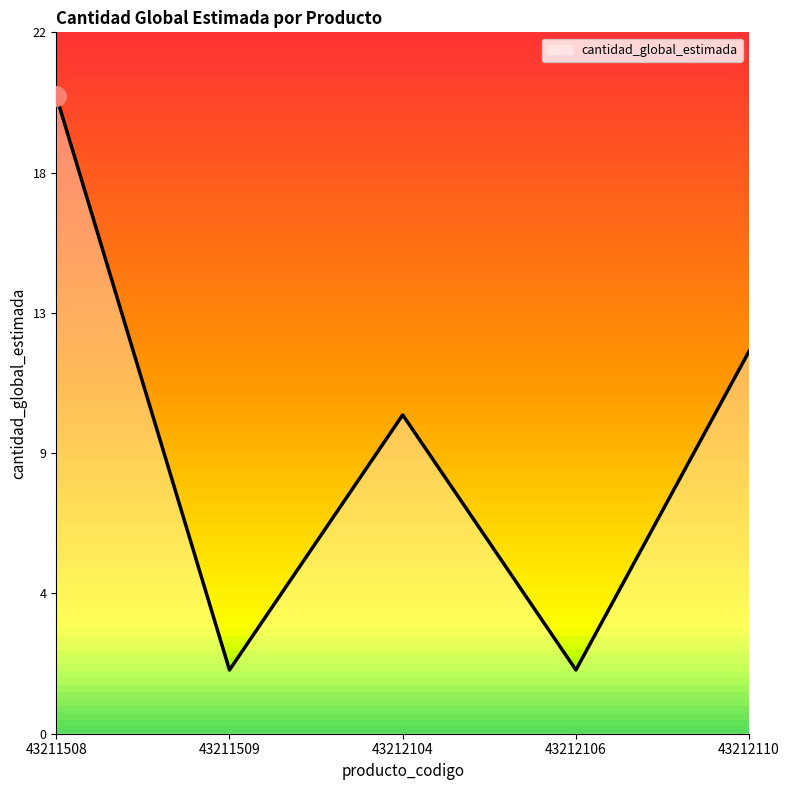

True or false: the data has more than 0 interior local peaks.

True